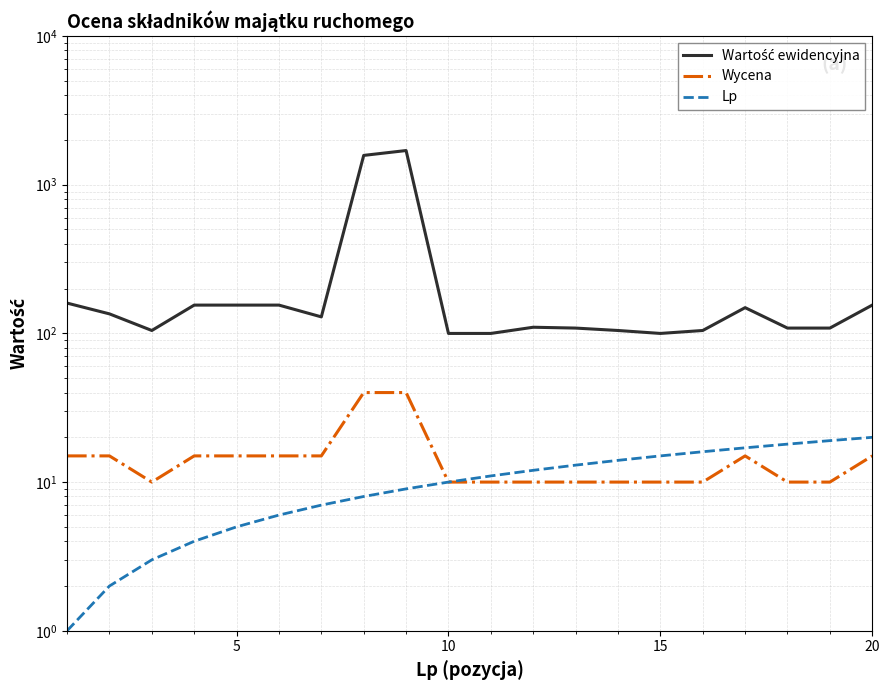

How many interior local peaks does the Wartość ewidencyjna series have?

3